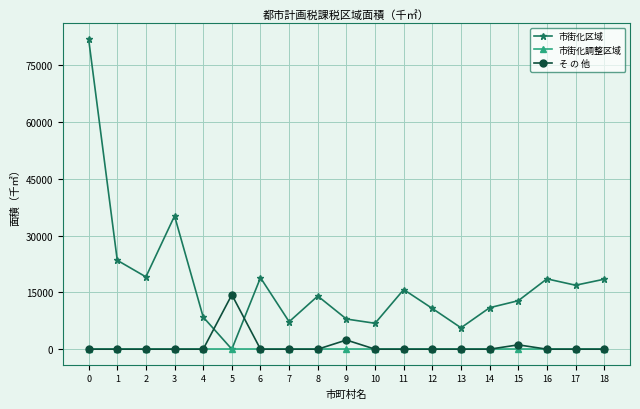

What is the value of the 市街化区域 point at the 3rd from the left?

19093